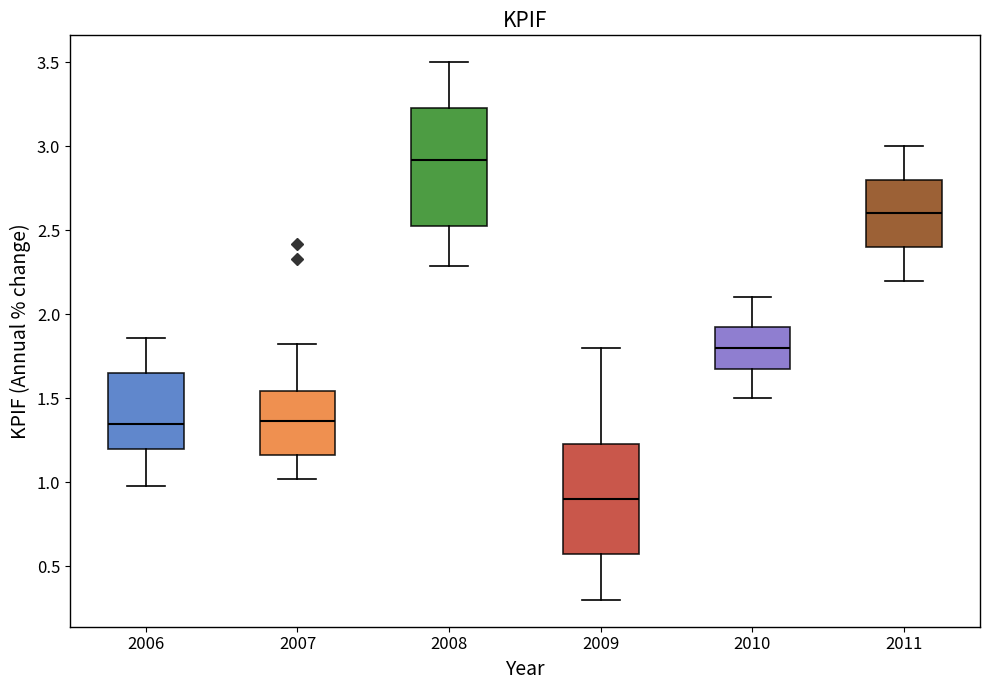

Reading left to right, read every box against the y-axis: the position of its median line, the range the box covers, and the ends of its whiskers. The values are not printed on the chart, so give them approximately, as read against the axis.

2006: median 1.35, box 1.20 to 1.65, whiskers 1.00 to 1.85
2007: median 1.35, box 1.15 to 1.55, whiskers 1.00 to 1.80
2008: median 2.90, box 2.50 to 3.25, whiskers 2.30 to 3.50
2009: median 0.90, box 0.60 to 1.25, whiskers 0.30 to 1.80
2010: median 1.80, box 1.70 to 1.95, whiskers 1.50 to 2.10
2011: median 2.60, box 2.40 to 2.80, whiskers 2.20 to 3.00